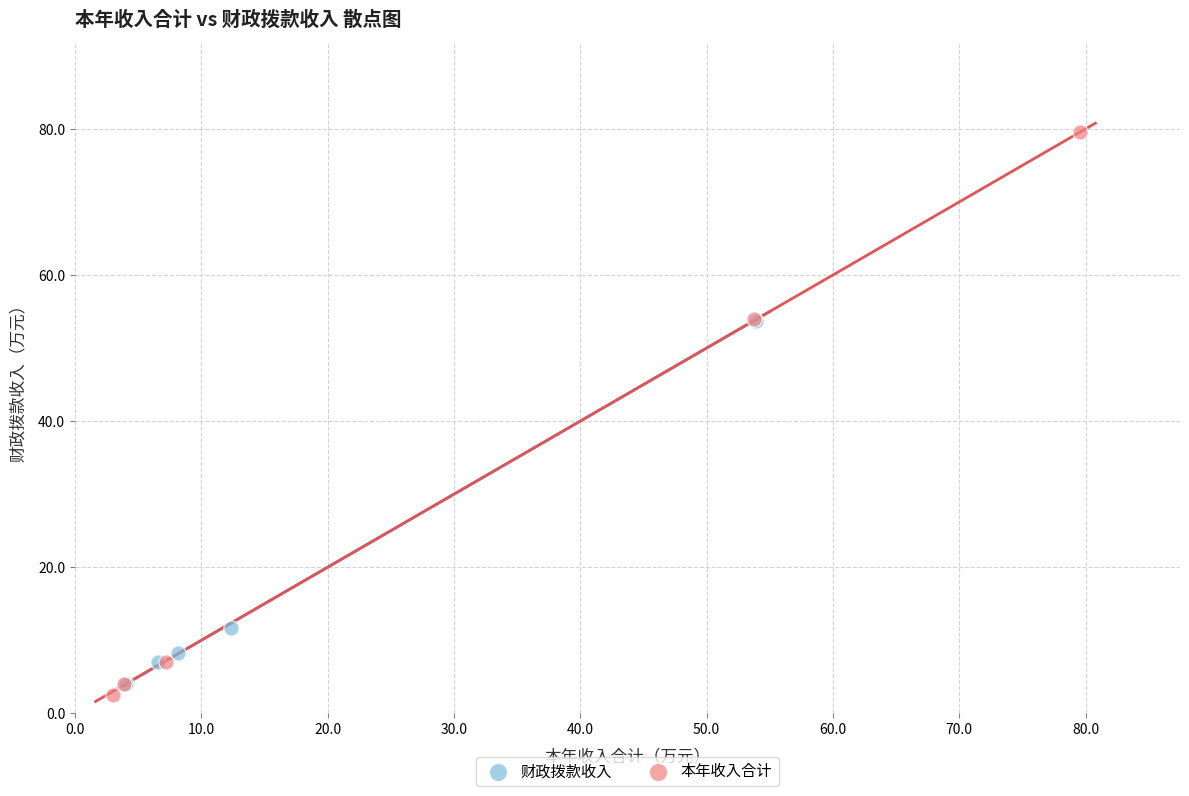

Which series contains the lowest Y value?

本年收入合计